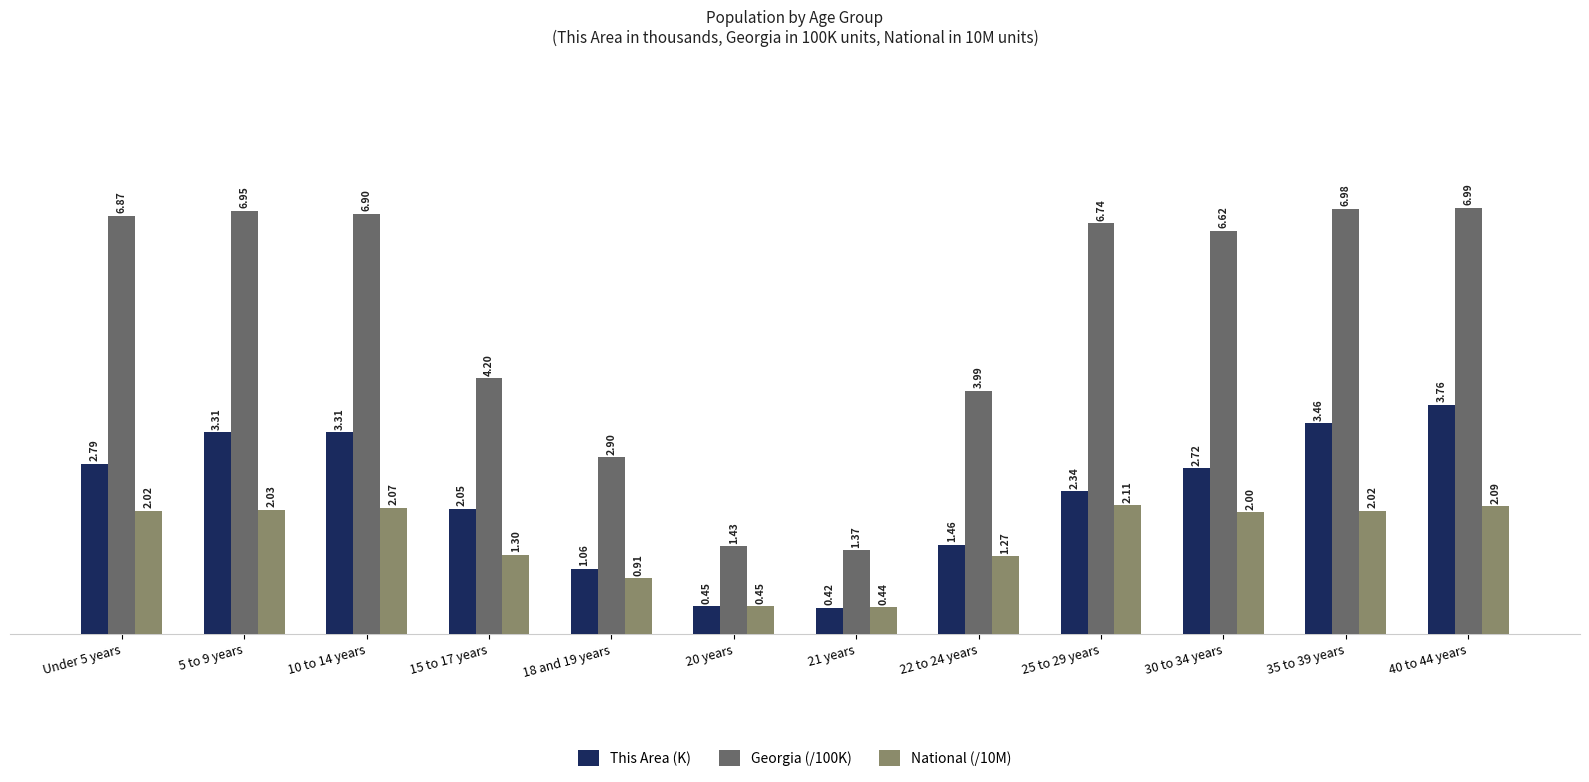

Is the value of National (/10M) at 15 to 17 years greater than the value of This Area (K) at 18 and 19 years?

Yes